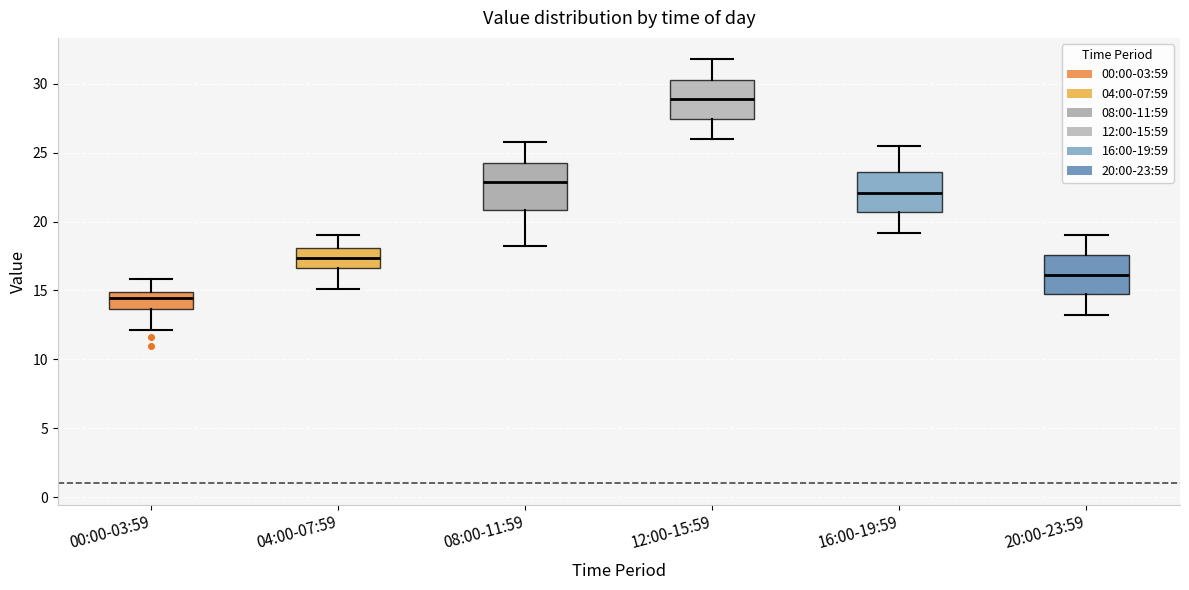

Comparing the boxes themselves (not the whiskers), which one is the tallest?

08:00-11:59